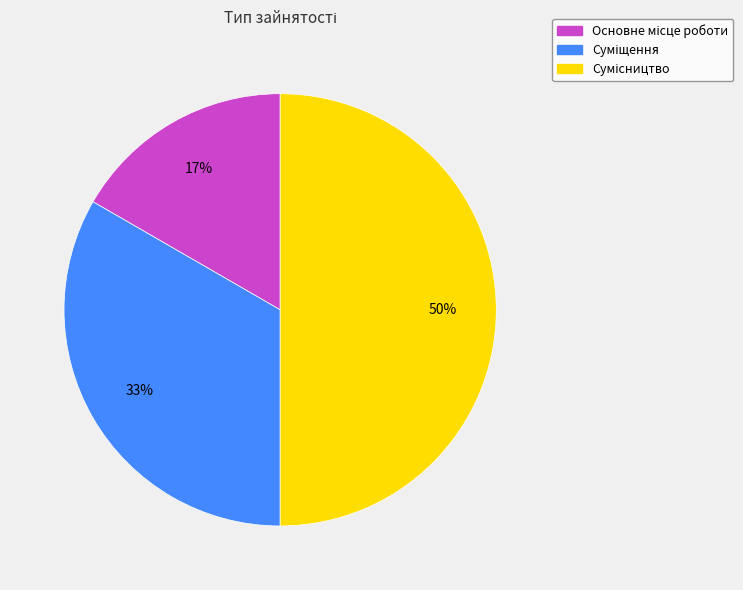

To the nearest percent, what is the difference between the largest and smallest slice percentages?

33%